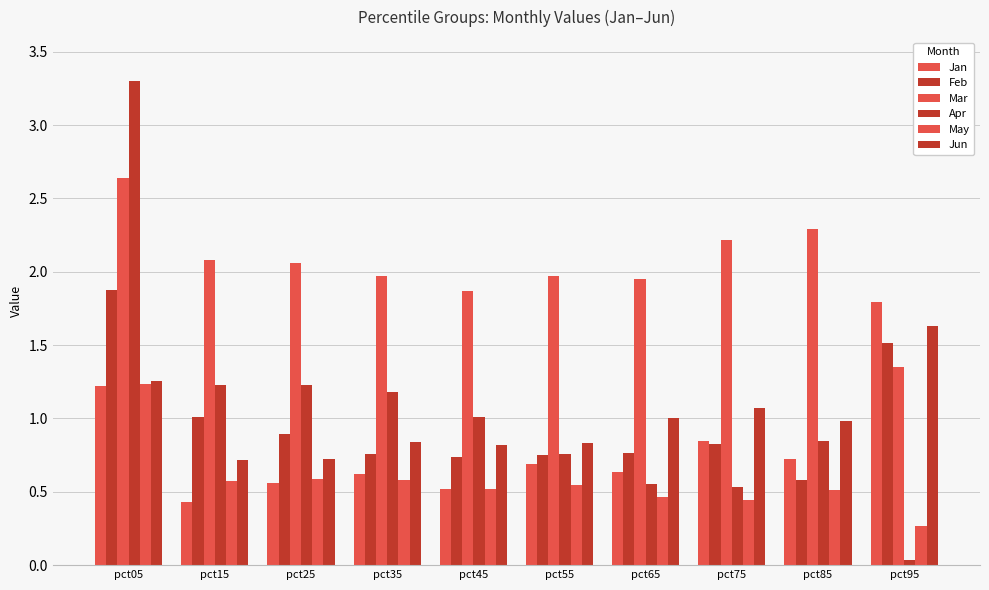

Does the chart contain stacked bars?

No